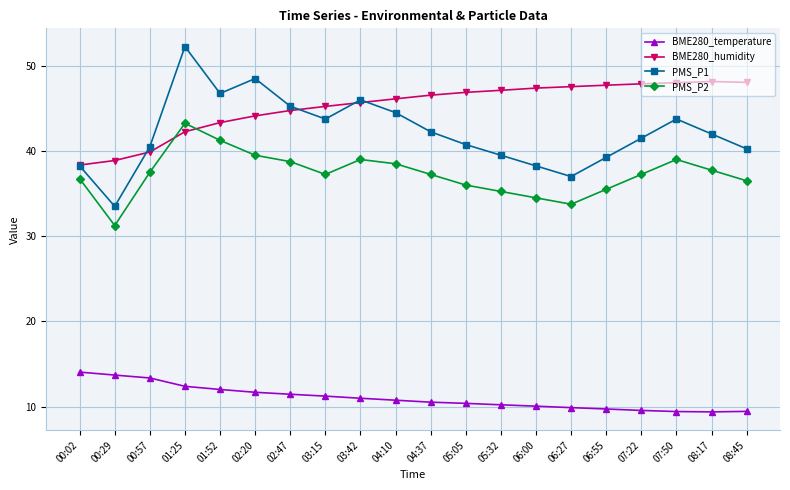

True or false: PMS_P2 has a value of 55.5 at 08:17.

False